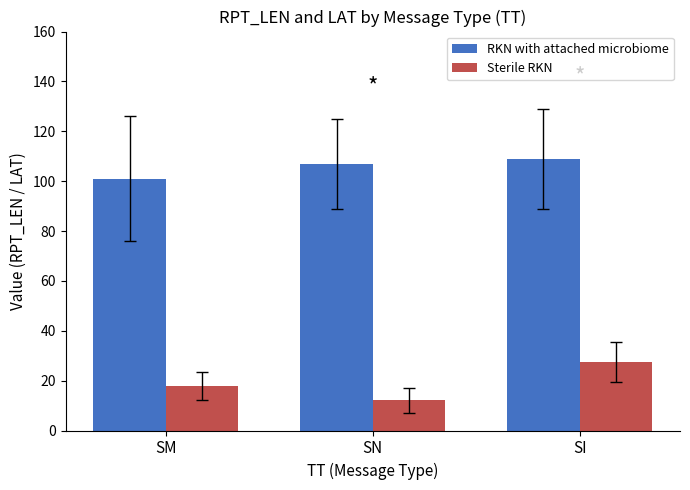

What is the spread (max minus min) of values at SI?

81.5